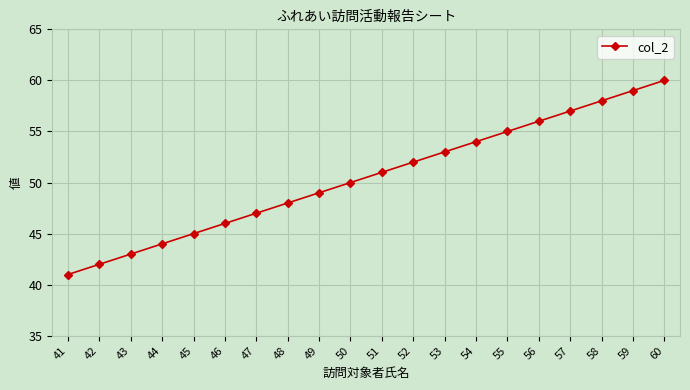

What is the sum of all values?

1010